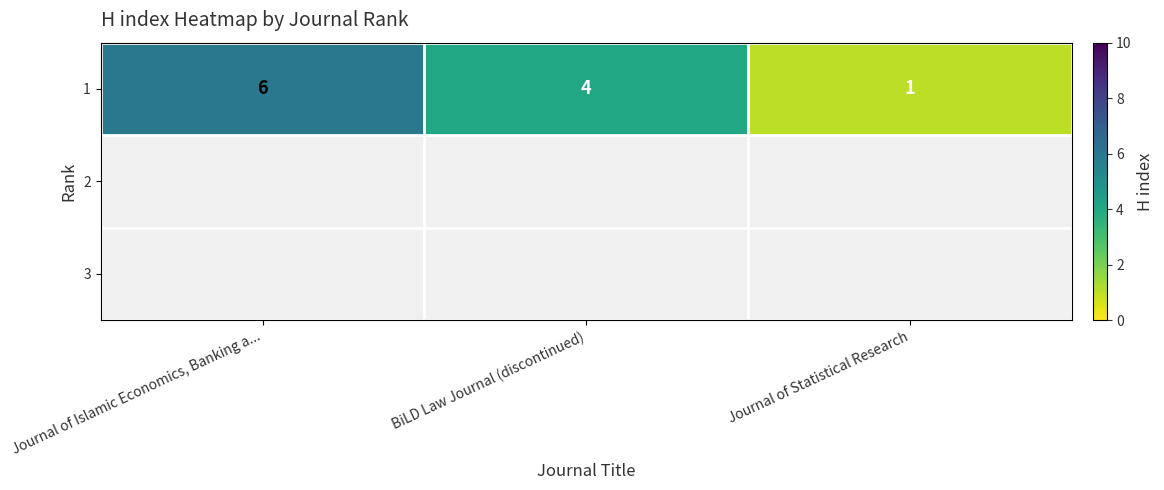

Reading right to left, transcribe all the data shown in this chart.

1	4	6